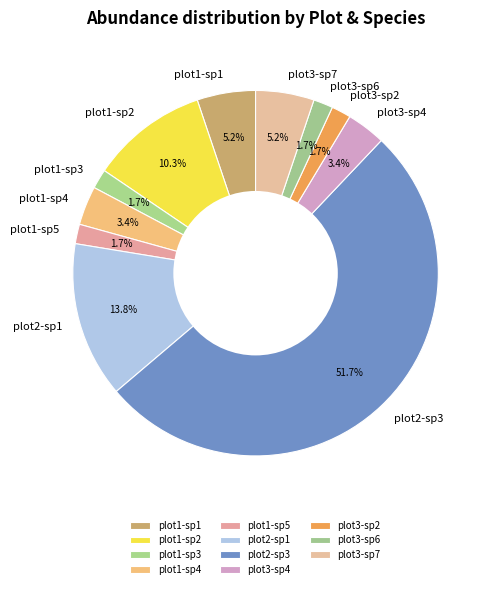

Which slice is the largest?

plot2-sp3